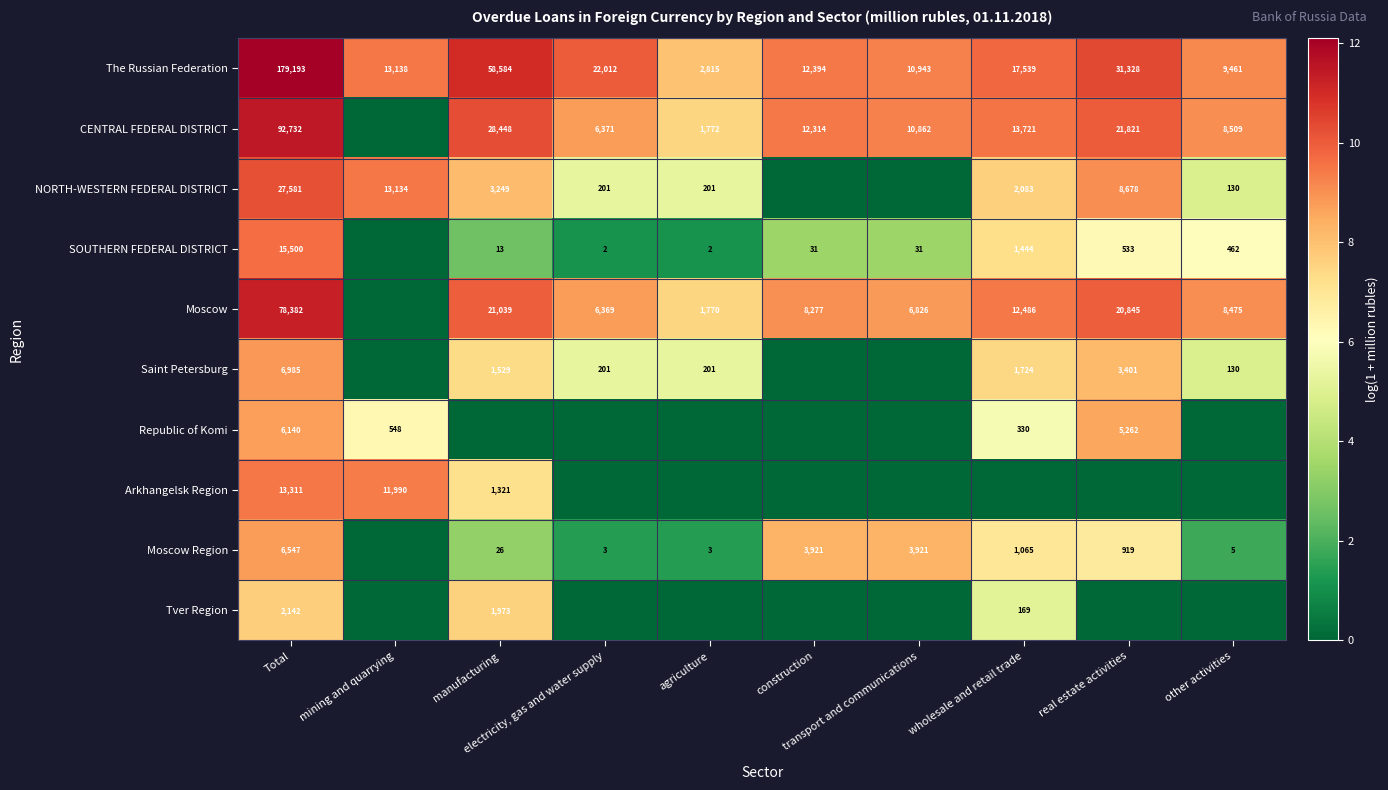

What is the difference between the second highest and second lowest values in the The Russian Federation series?

49123